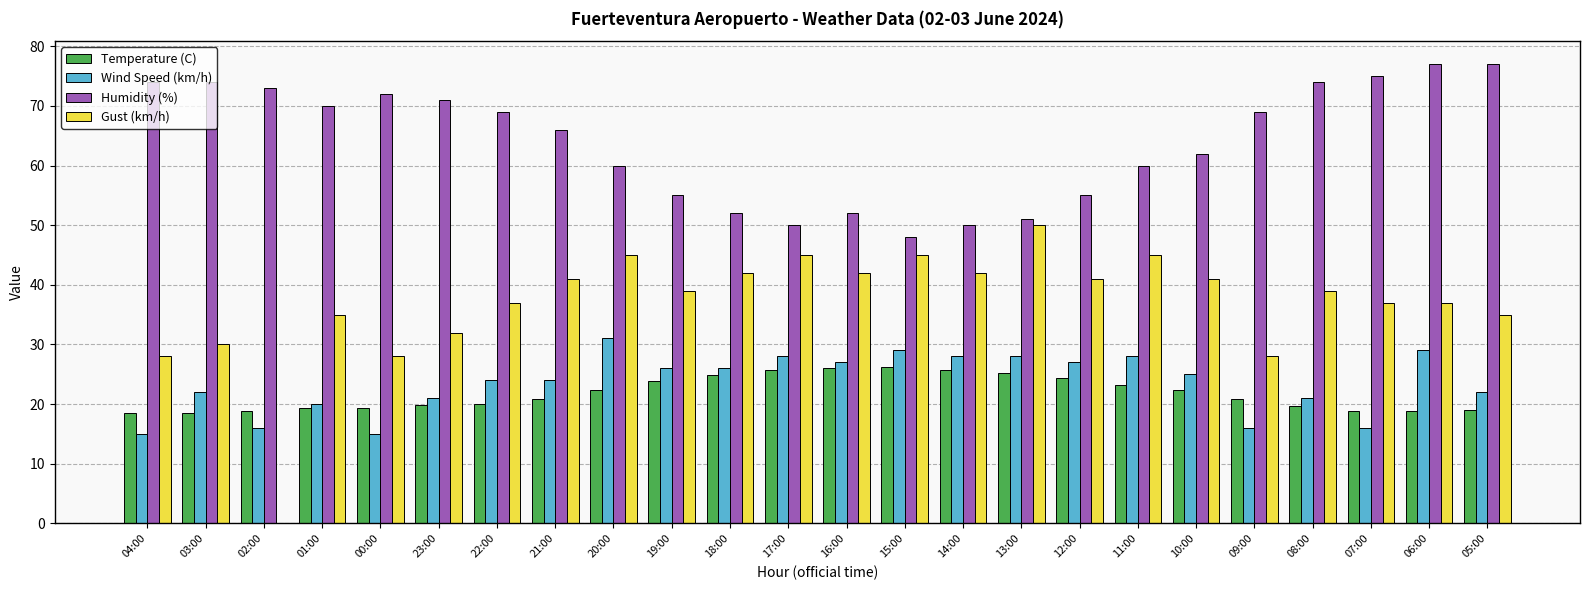

Is the value of Humidity (%) at 11:00 greater than the value of Temperature (C) at 02:00?

Yes